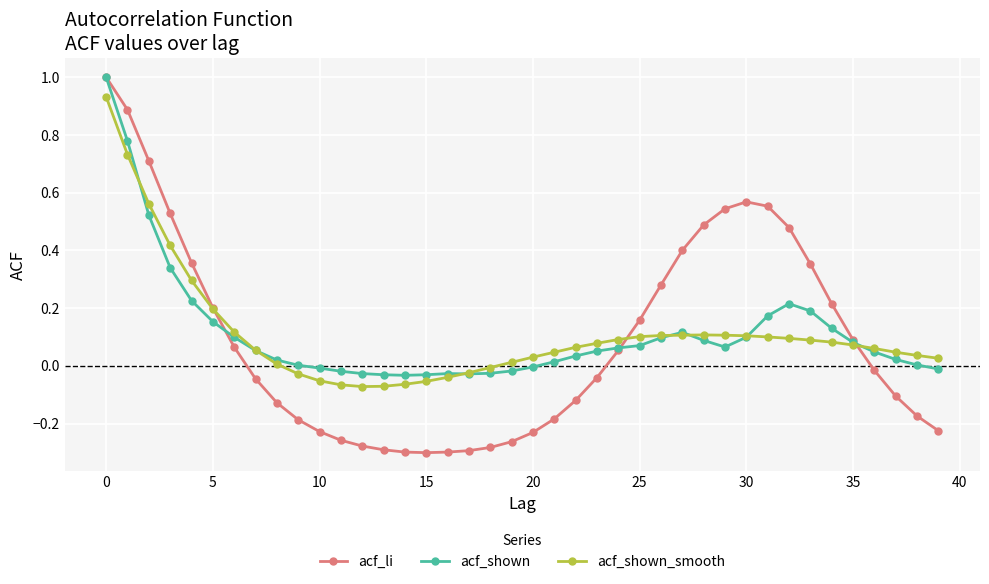

What is the highest value of the acf_li series?

1.0